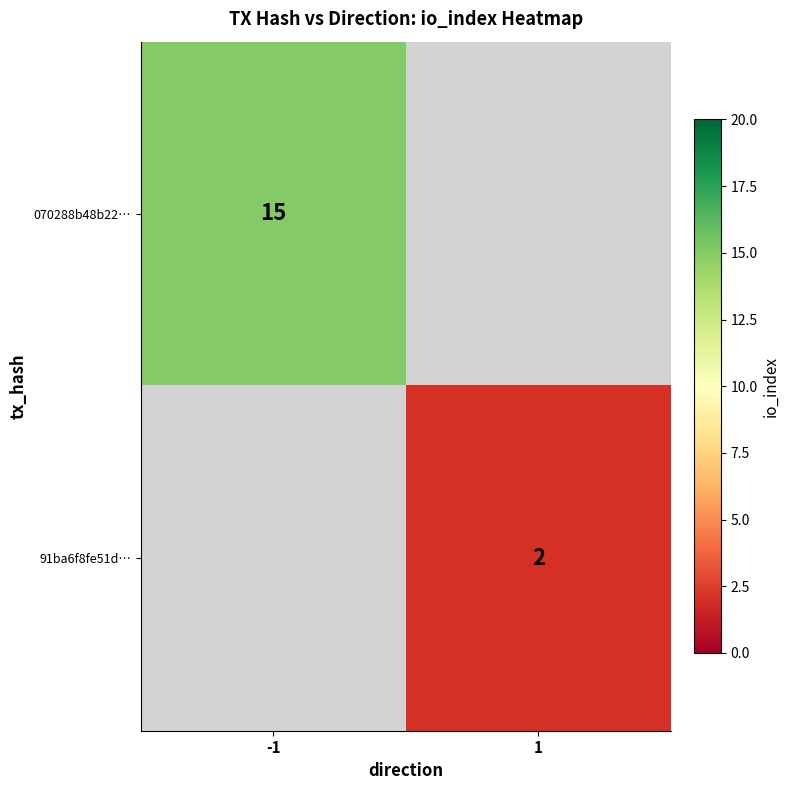

Count the number of data series in this chart.

2